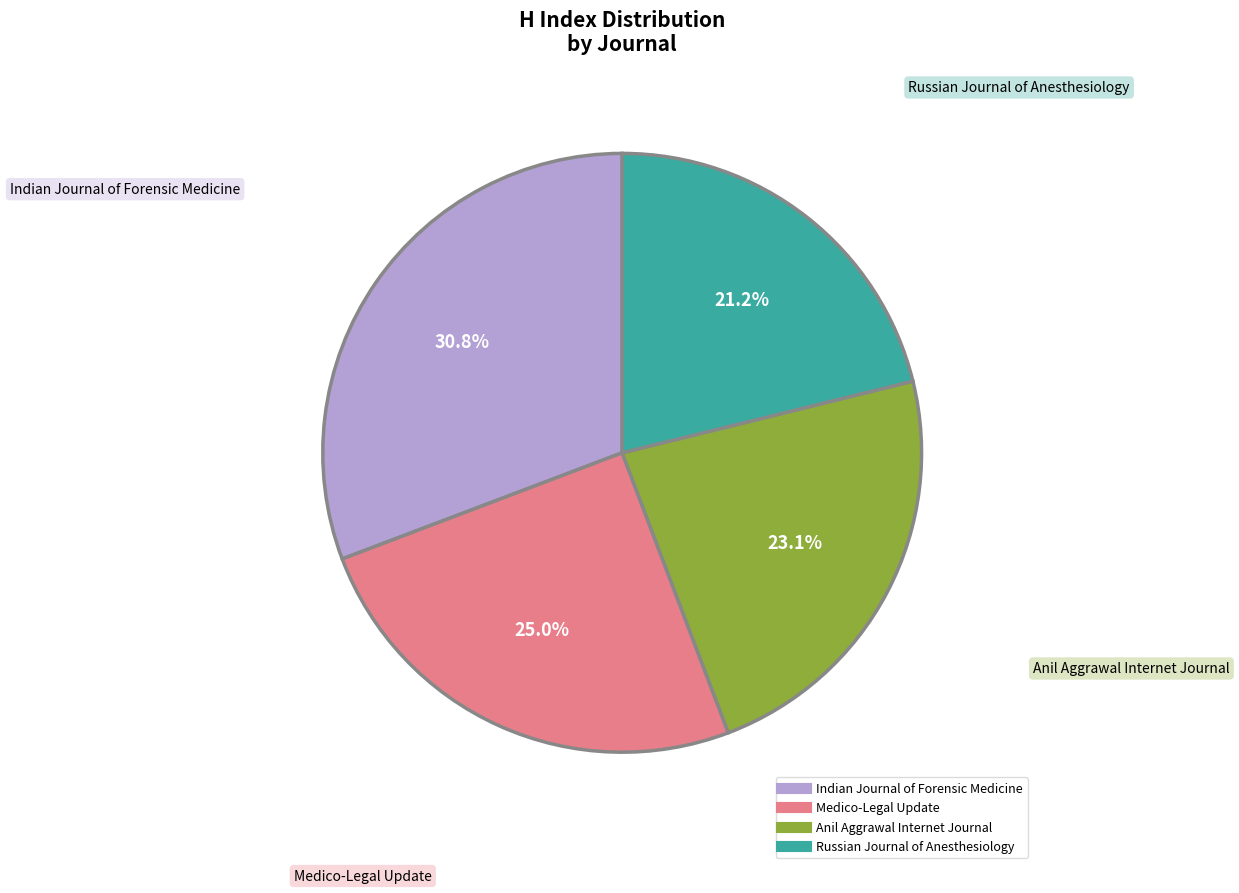

Does Anil Aggrawal Internet Journal account for over 50% of the chart?

No